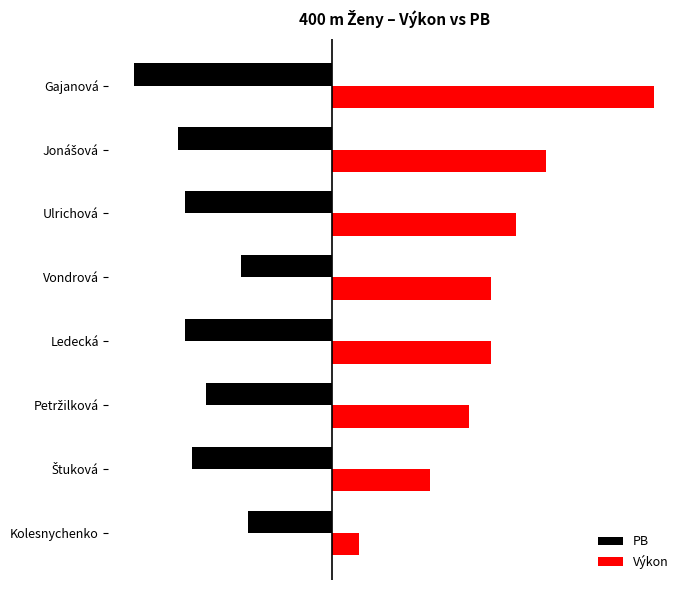

What are all the series names shown in the legend?

PB, Výkon